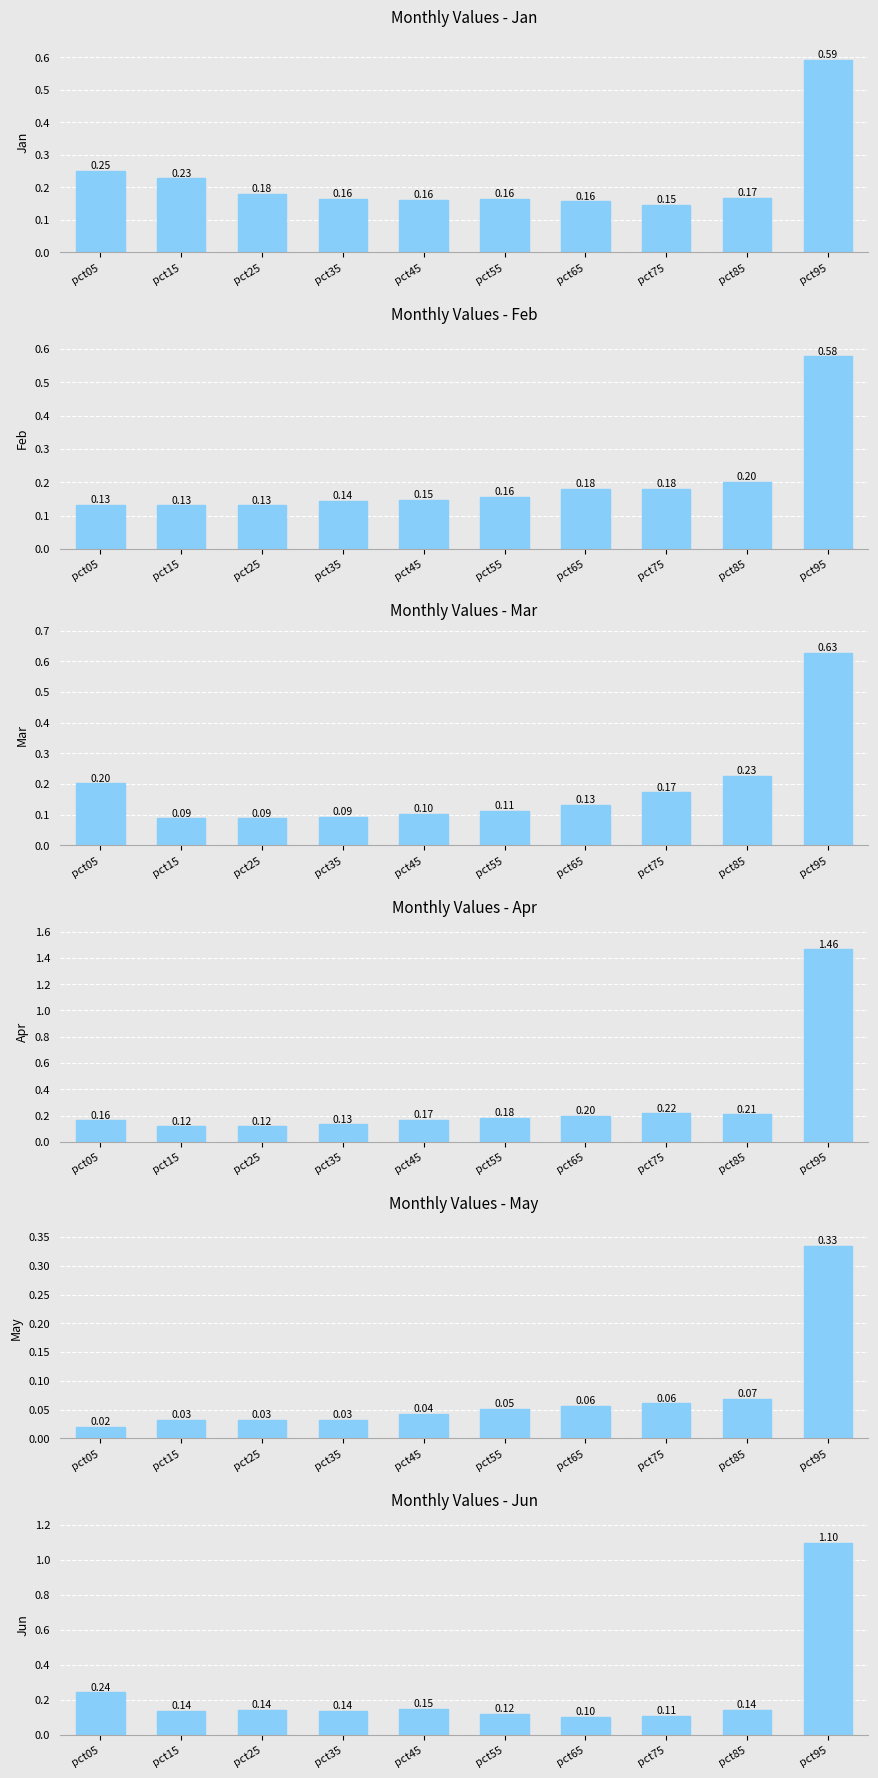

Which series has the widest spread of values?

Apr